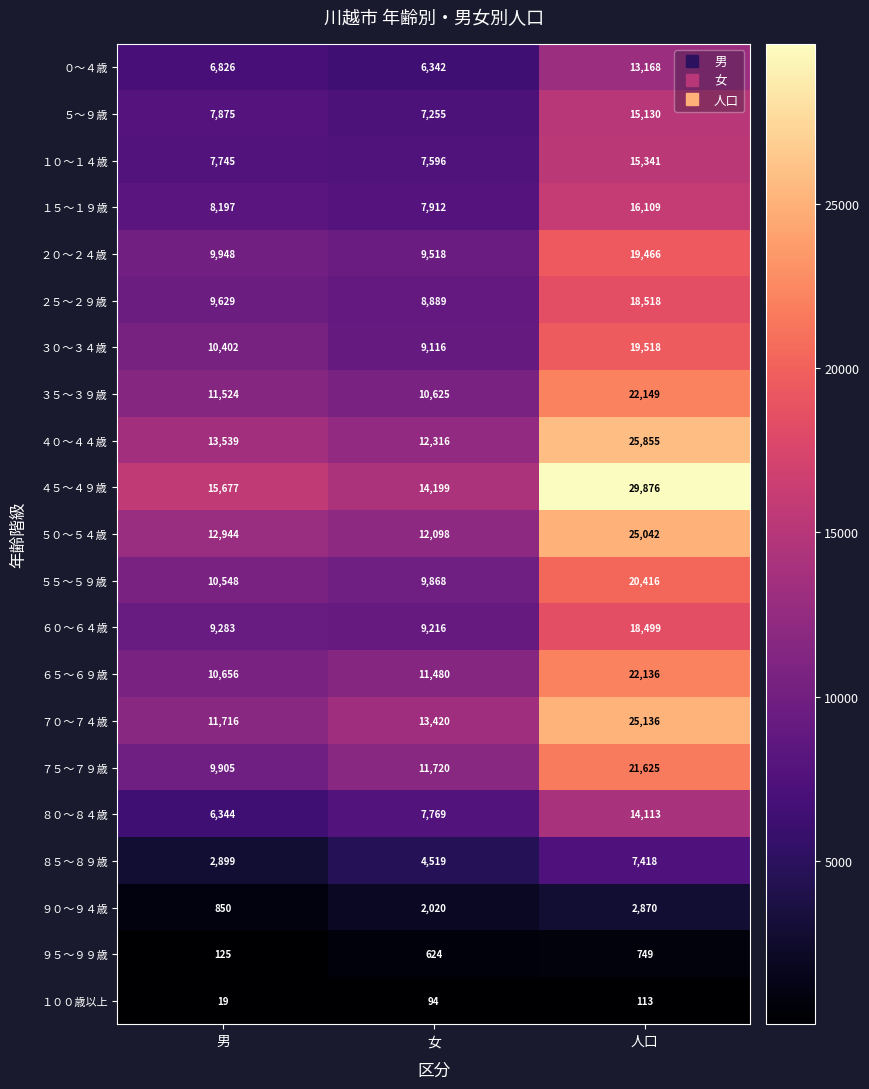

The value of ７５～７９歳 at 女 is 15853. True or false?

False